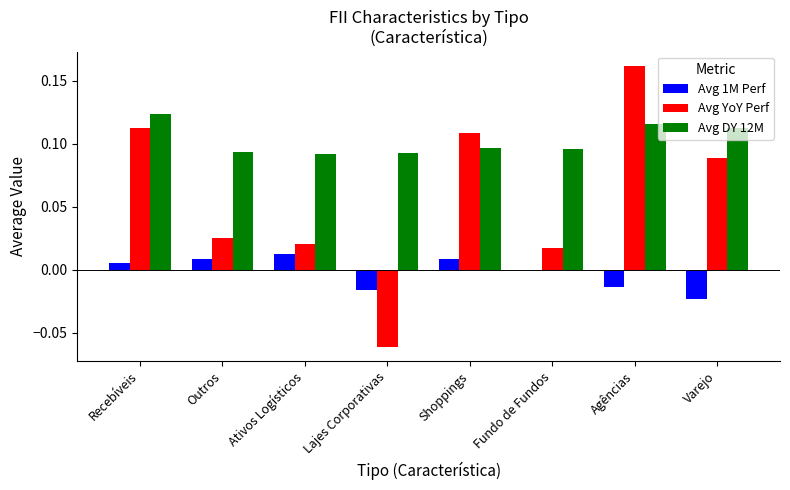

The value of Avg 1M Perf at Ativos Logísticos is 0.0. True or false?

True